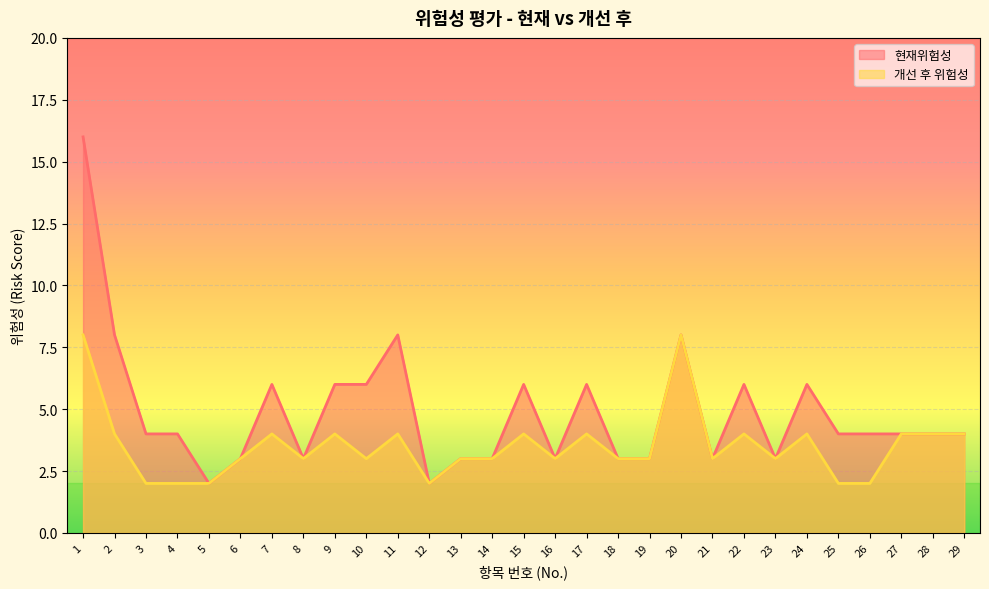

The 개선 후 위험성 series shows 3 at 8. True or false?

True